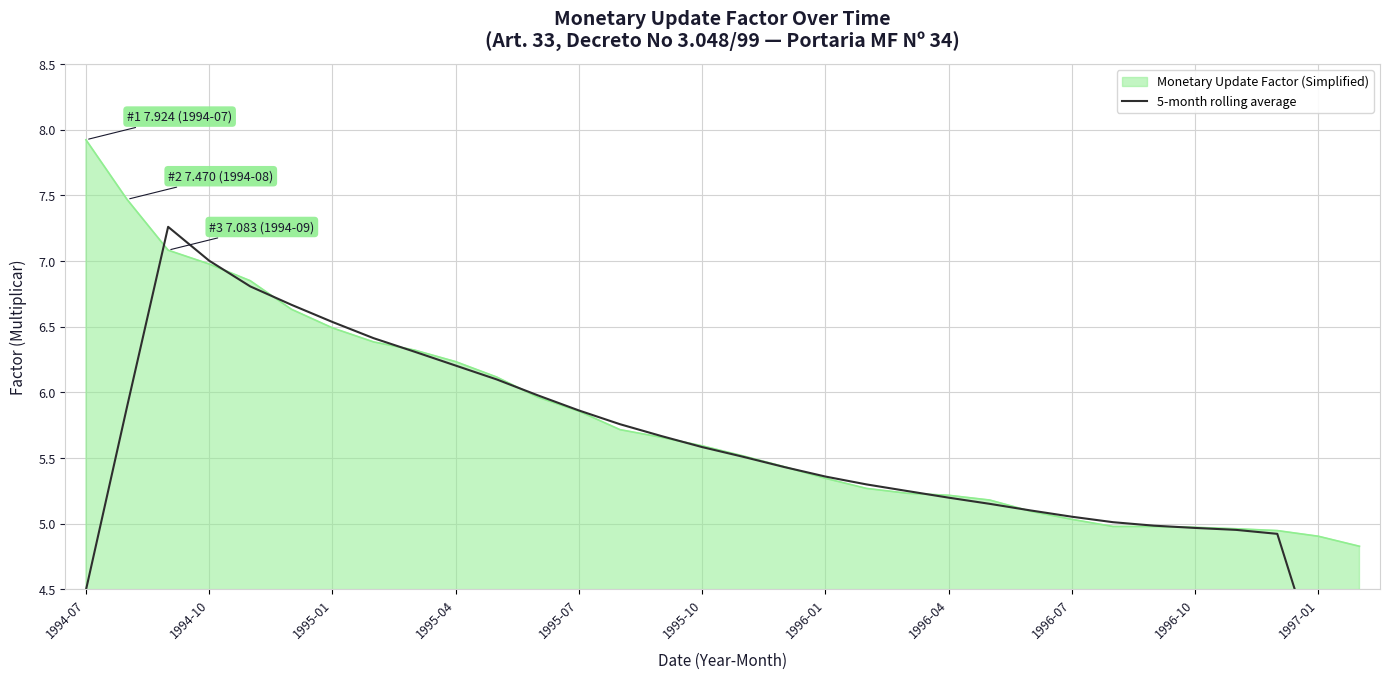

How many interior local peaks (higher than both neighbors) does the data have?

1